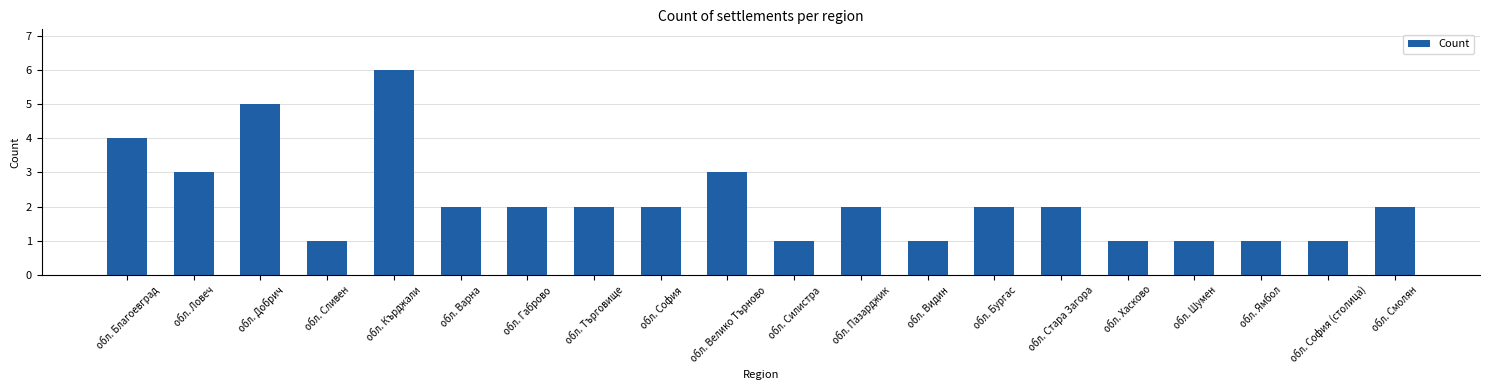

What is the greatest value displayed?

6